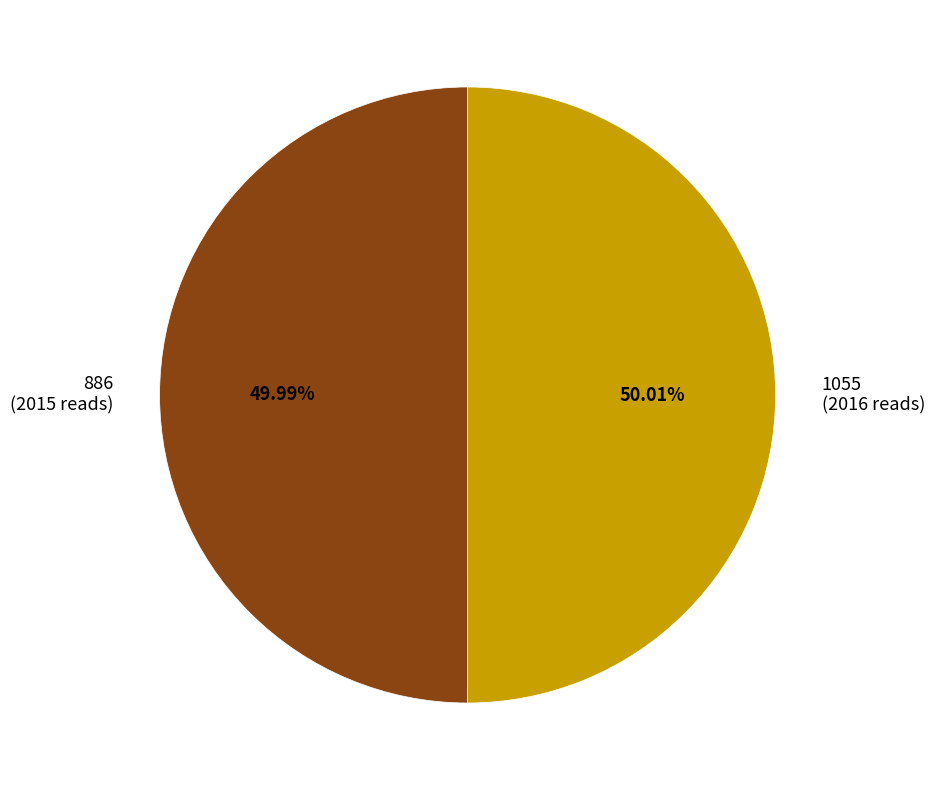

Is it true that 886 is 64% of the pie?

False